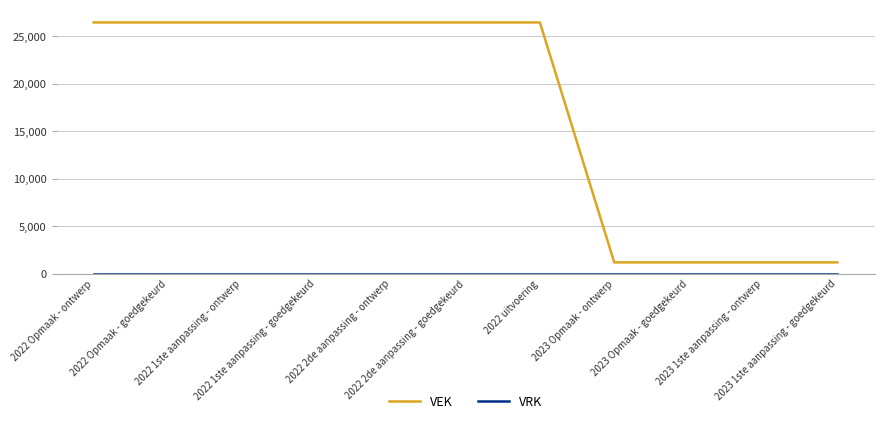

What position from the right is 2023 Opmaak - goedgekeurd?

3